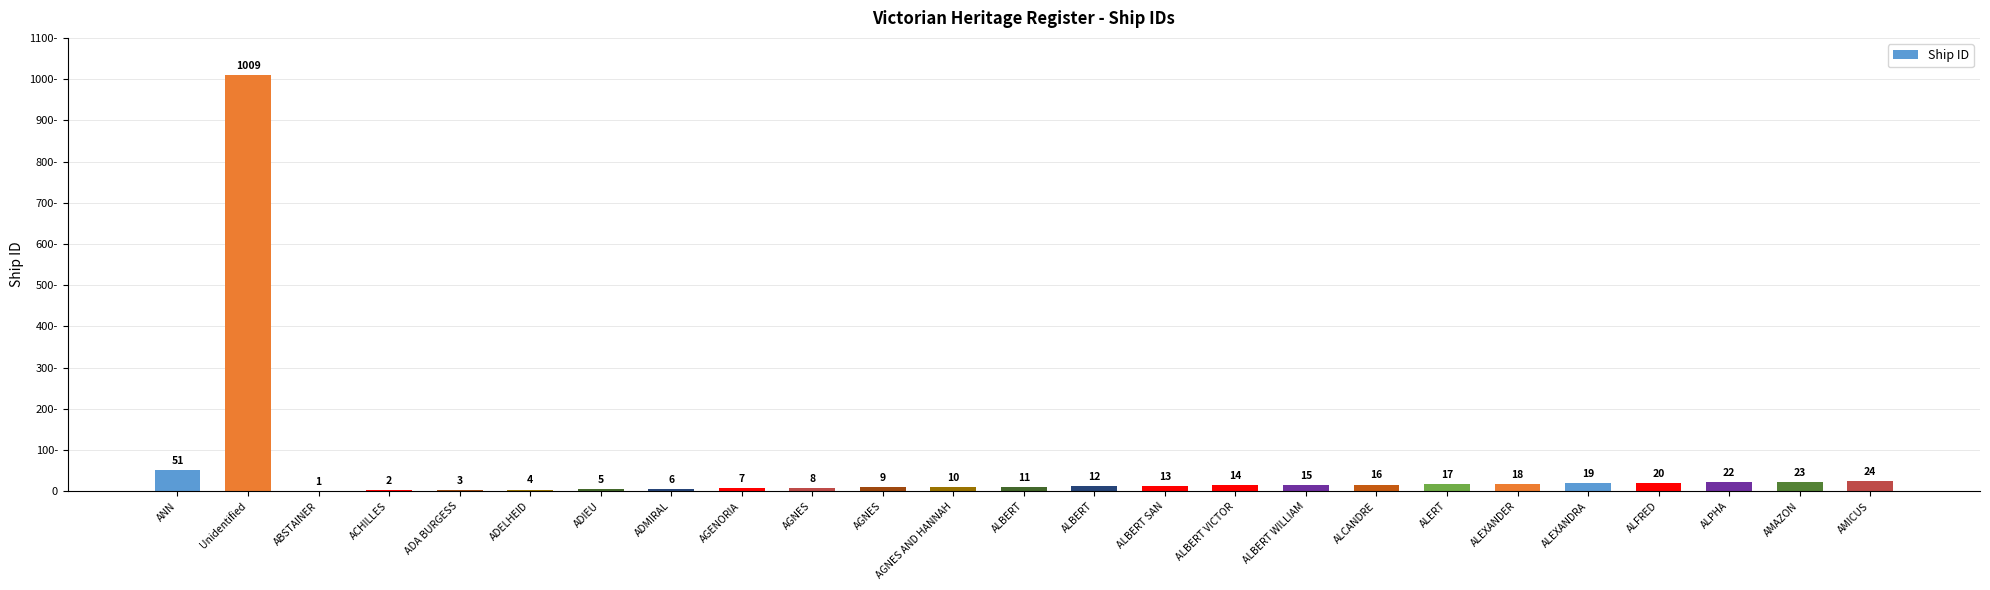

What value does the data have at ALPHA?

22